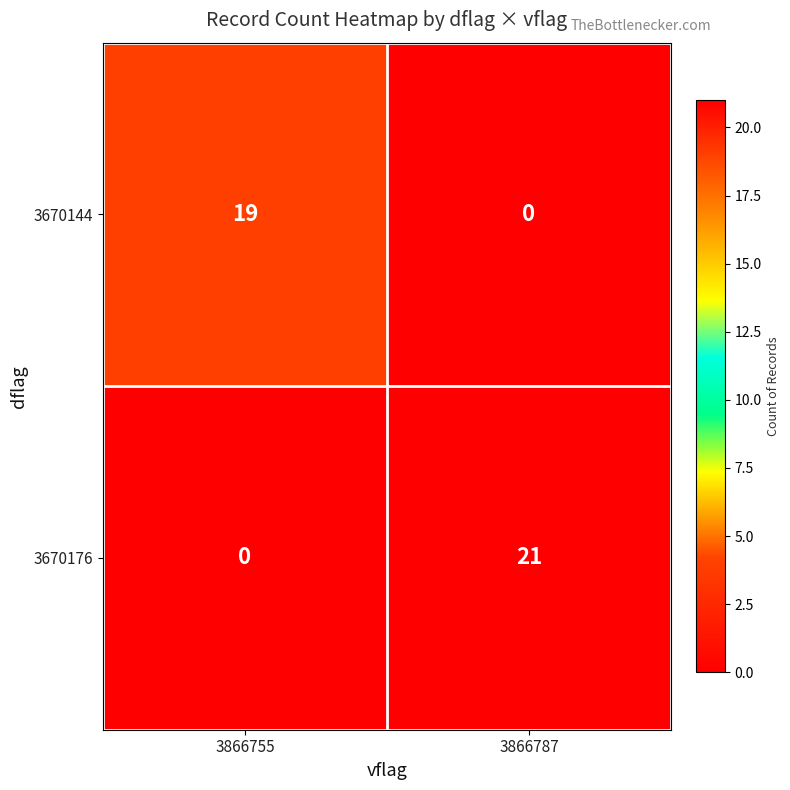

Where is 3670144 nearest to the value 9?

3866787